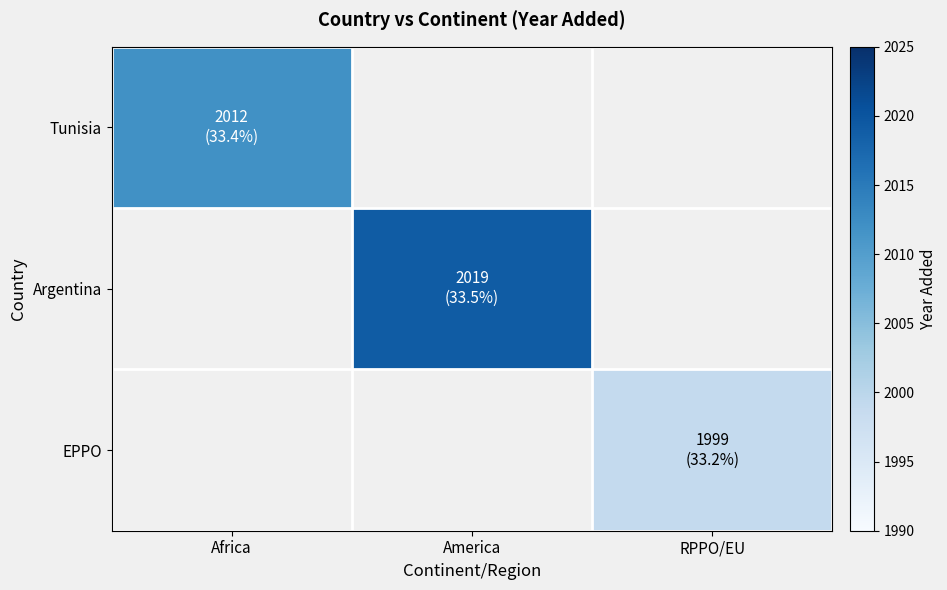

At how many categories does at least one series exceed 2008?

2